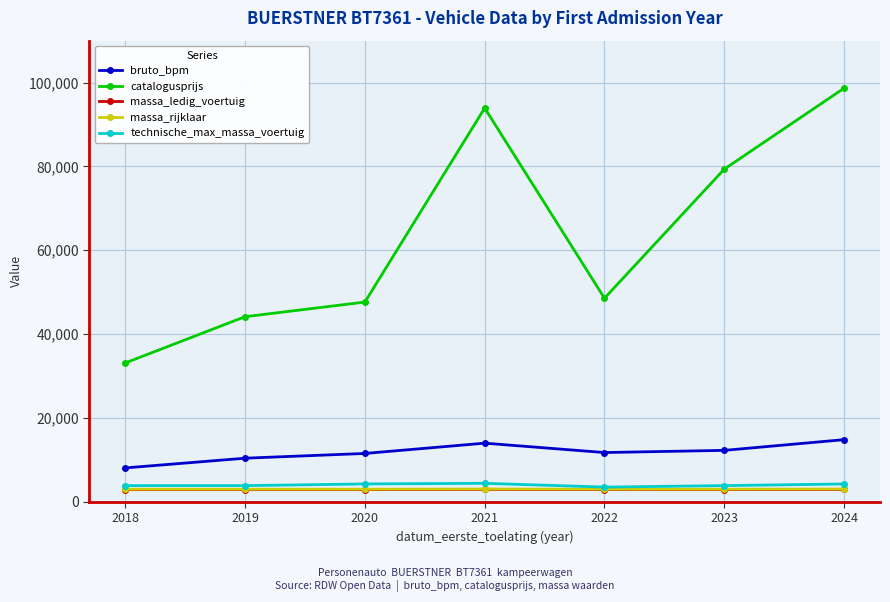

What is the value of the massa_rijklaar point at the 2nd from the left?

2995